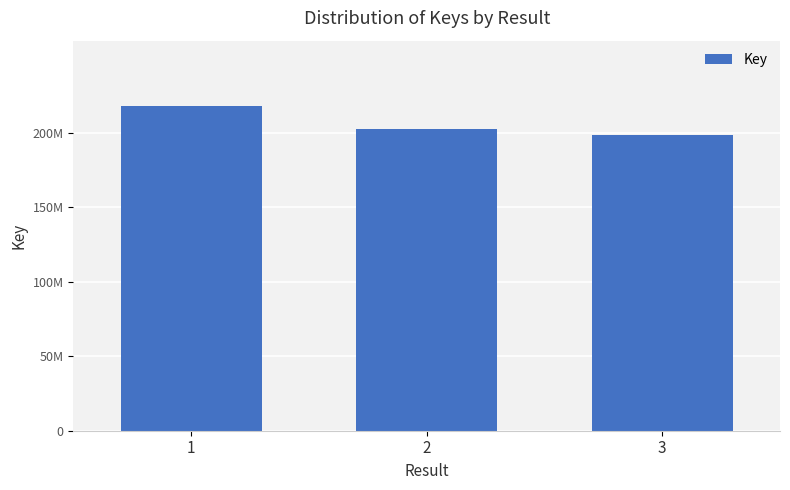

Does the chart contain any negative values?

No